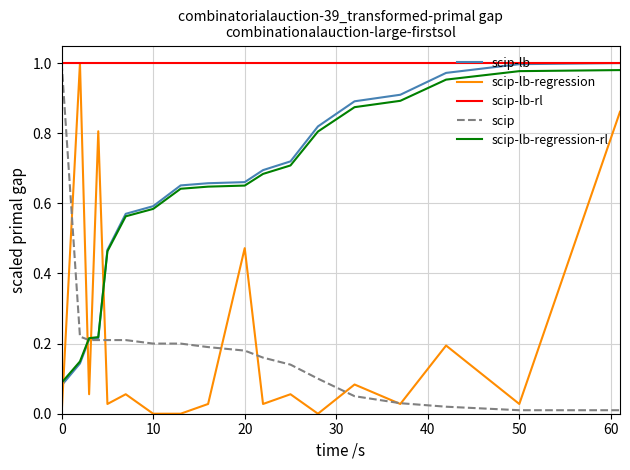

Which series has the largest total across all categories?

scip-lb-rl